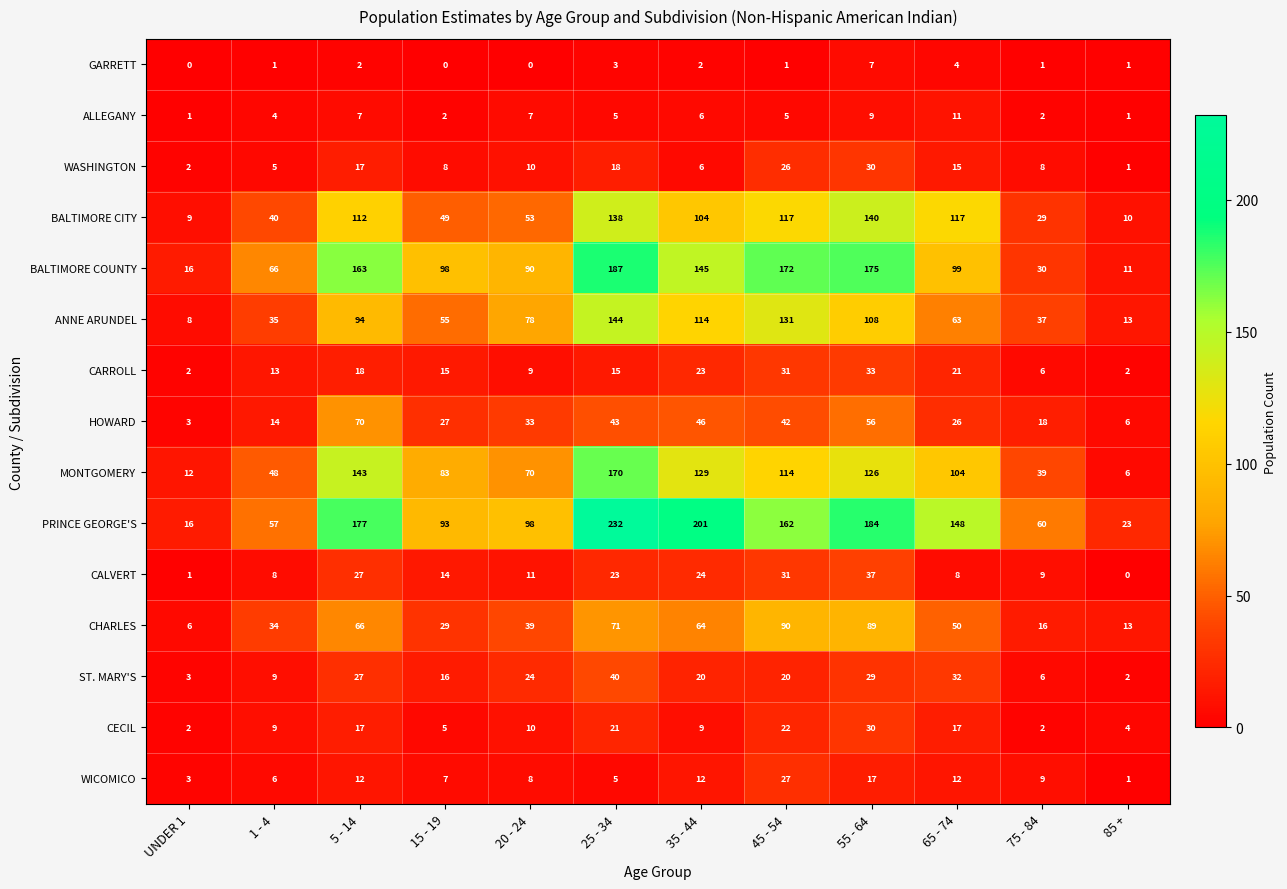

Which series has the largest total across all categories?

PRINCE GEORGE'S